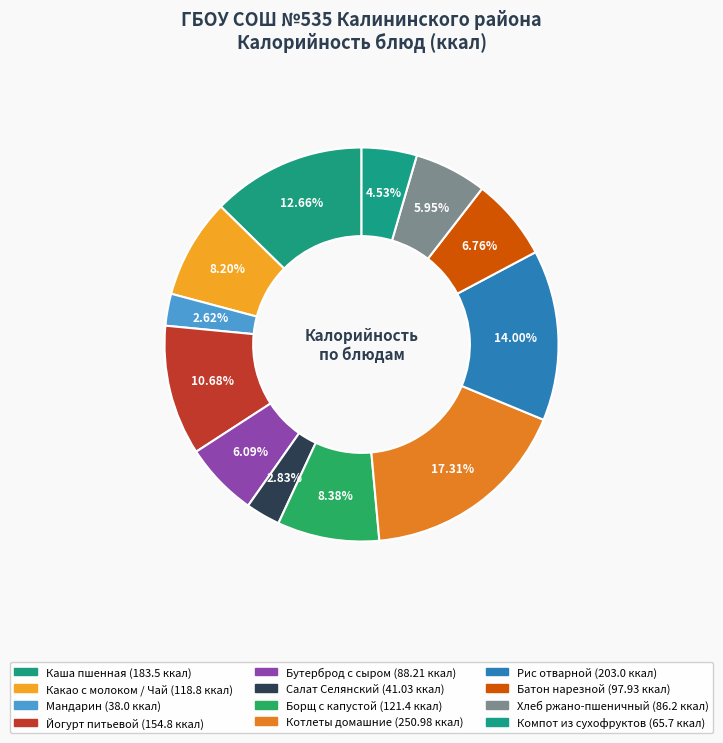

True or false: Какао с молоком / Чай accounts for 2% of the total.

False